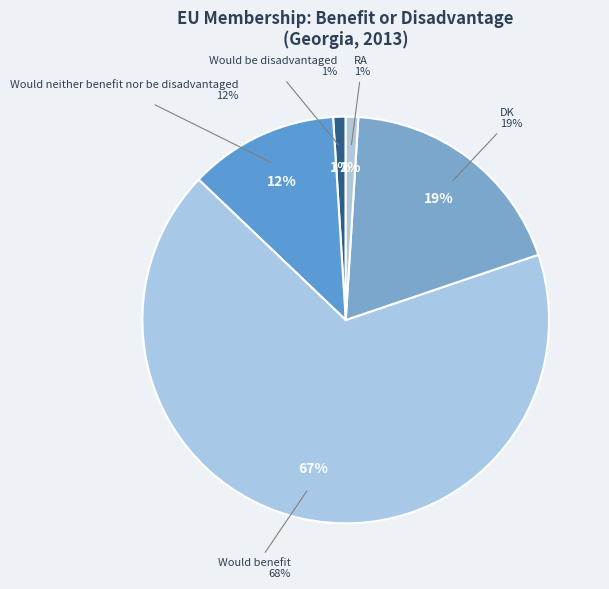

To the nearest percent, what is the difference between the Would be disadvantaged and DK slice percentages?

18%